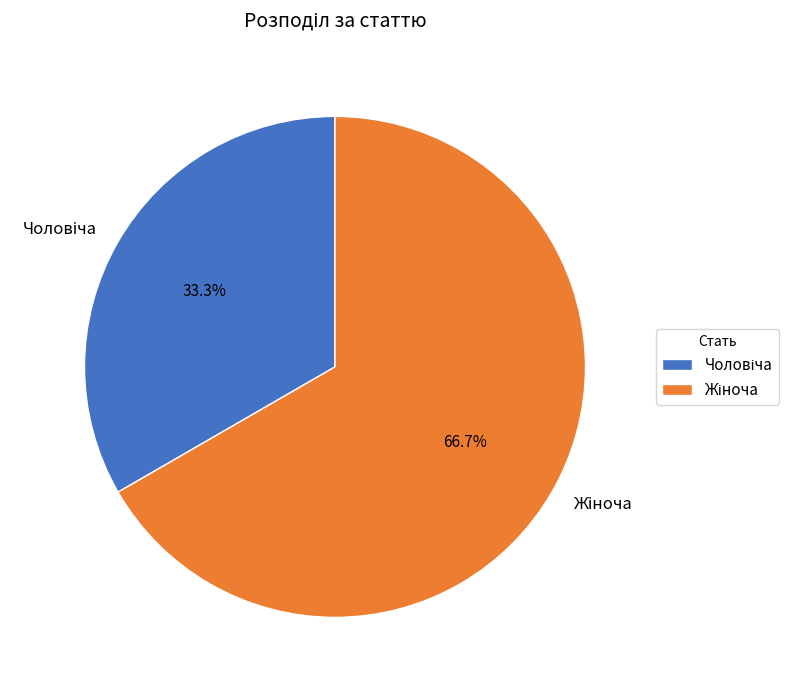

Is there any slice that represents more than half of the pie?

Yes